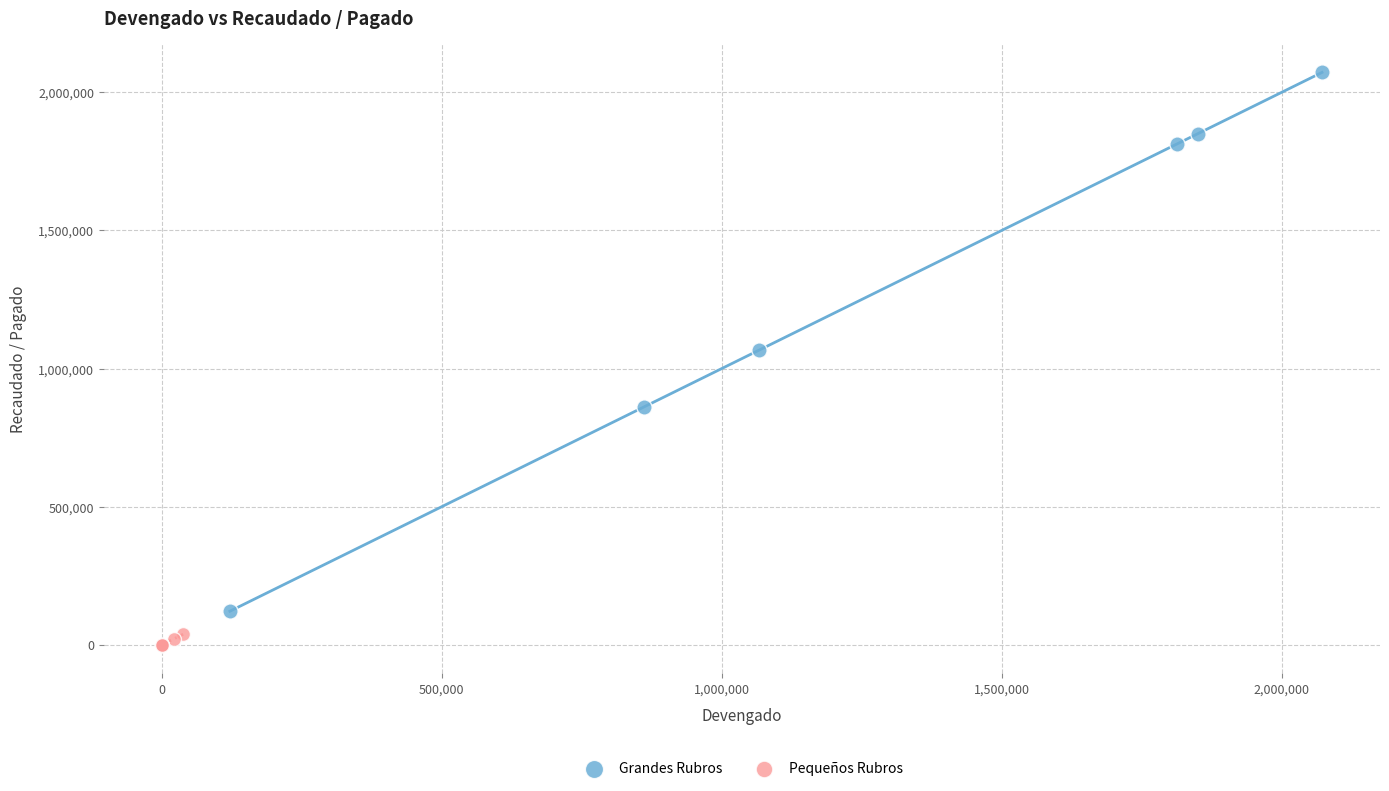

Which series has the widest spread of Y values?

Grandes Rubros